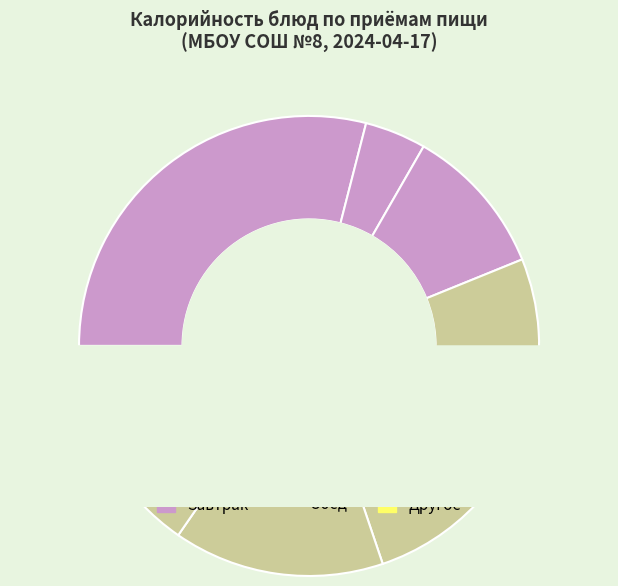

Which category has the smallest portion of the pie?

Хлеб пшенично-ржаной